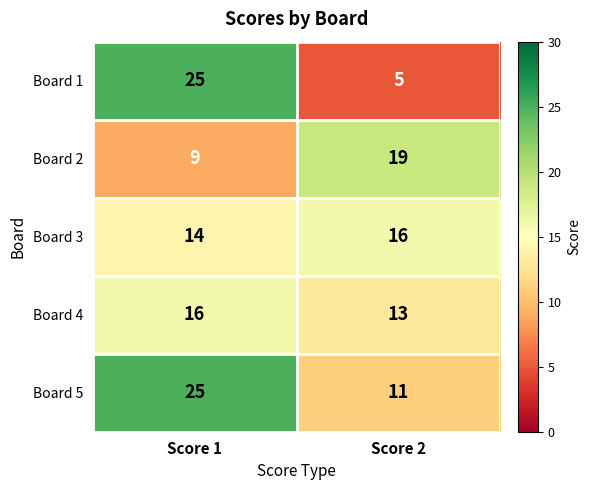

What is the average value of the Board 1 series?

15